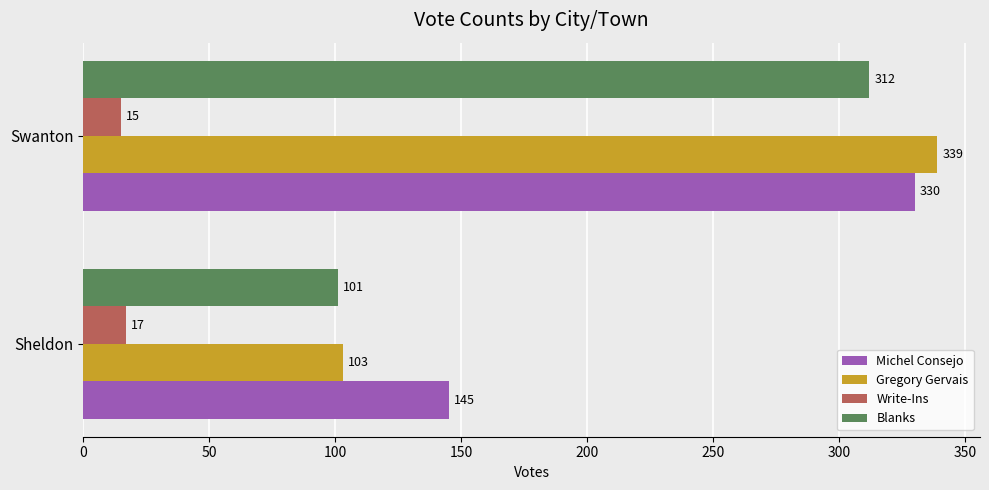

Count the number of data series in this chart.

4